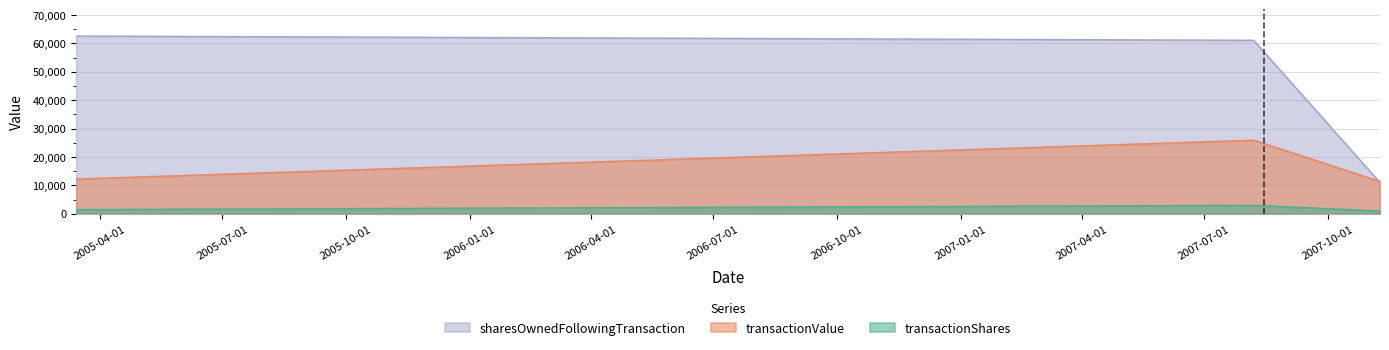

What are all the series names shown in the legend?

sharesOwnedFollowingTransaction, transactionValue, transactionShares